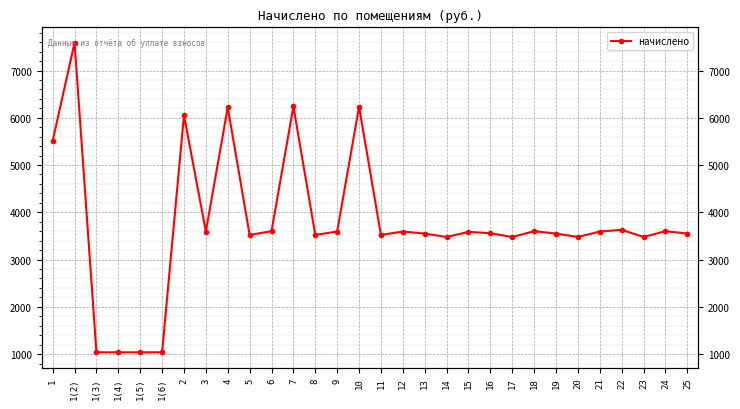

List the labels in order of value, largest first.

1(2), 7, 10, 4, 2, 1, 22, 6, 18, 24, 3, 9, 12, 21, 15, 16, 13, 19, 25, 5, 8, 11, 14, 17, 20, 23, 1(3), 1(4), 1(5), 1(6)